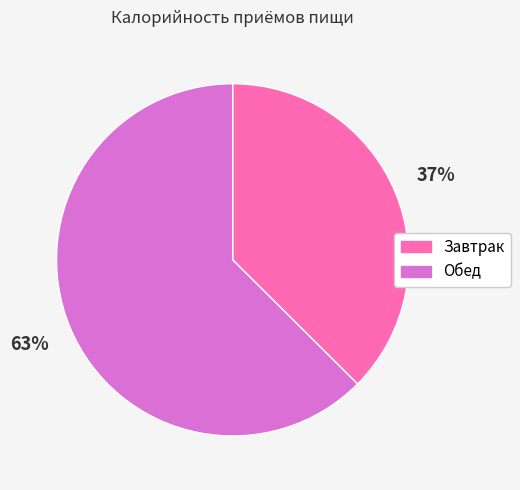

Is the sum of Обед and Завтрак greater than half?

Yes